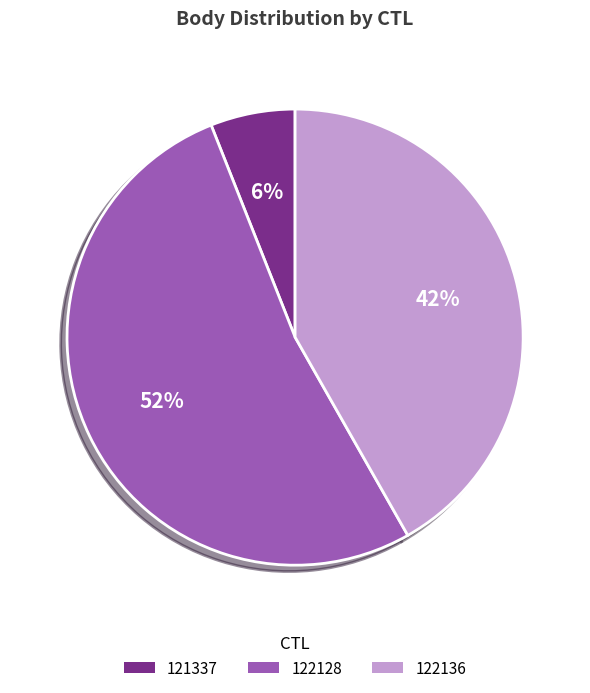

To the nearest percent, what portion does 122128 represent?

52%